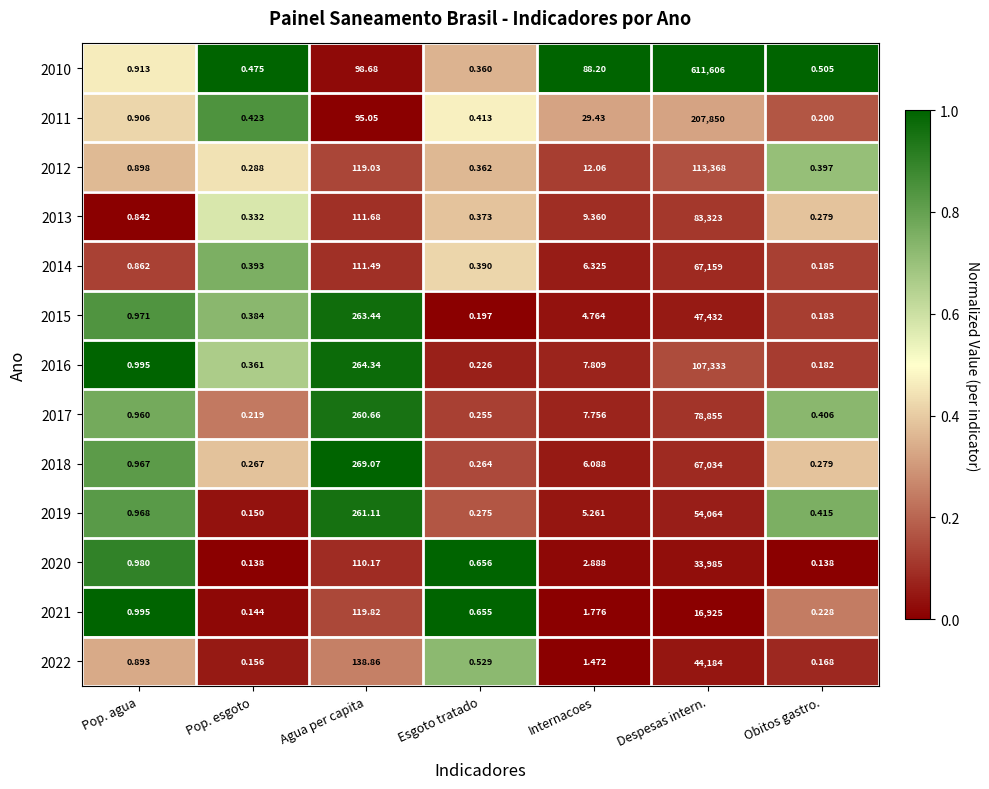

At which category is the sum across all series the highest?

Despesas intern.